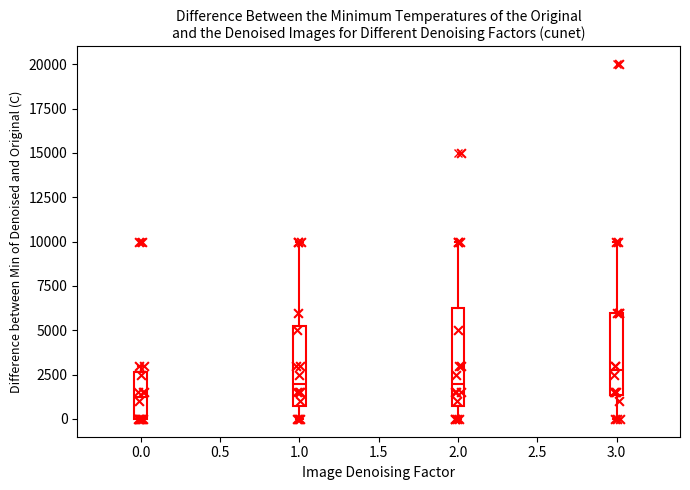

Reading left to right, read every box against the y-axis: the position of its median line, the range the box covers, and the ends of its whiskers. The values are not printed on the chart, so give them approximately, as read against the axis.

0.0: median 1500, box 0 to 2500, whiskers 0 to 3000
1.0: median 2000, box 1000 to 5500, whiskers 0 to 10000
2.0: median 2000, box 1000 to 6500, whiskers 0 to 10000
3.0: median 3000, box 1500 to 6000, whiskers 0 to 10000